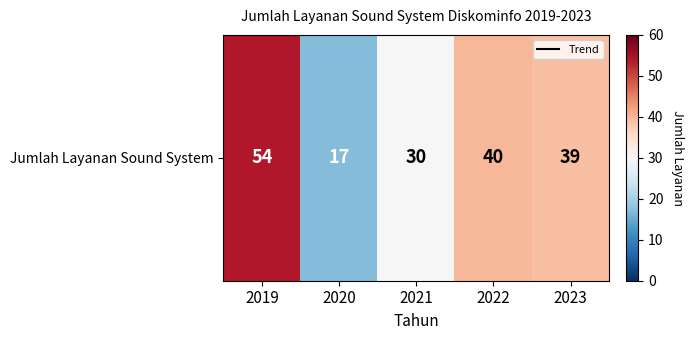

What is the ratio of the value at 2020 to the value at 2019?

0.3